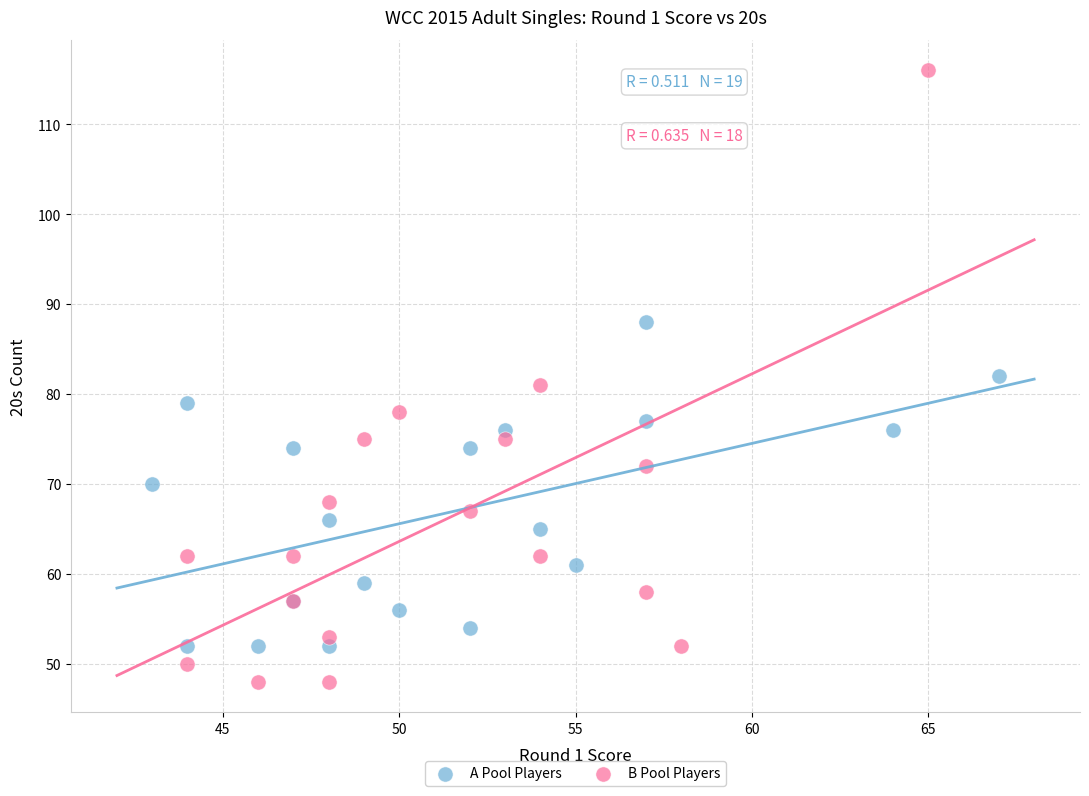

Which series contains the highest Y value?

B Pool Players